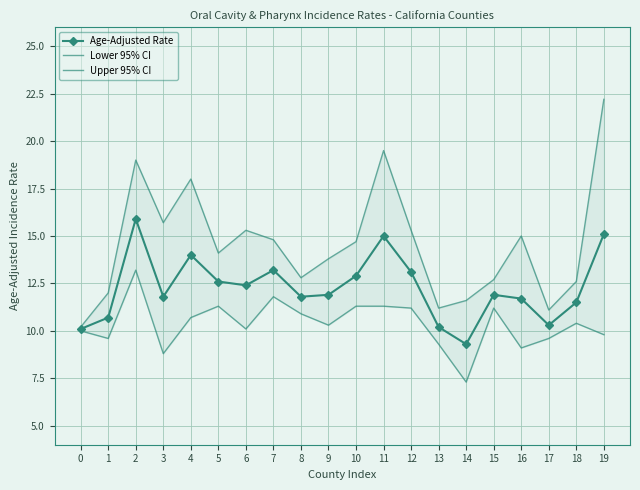

How many lines are shown in the chart?

3